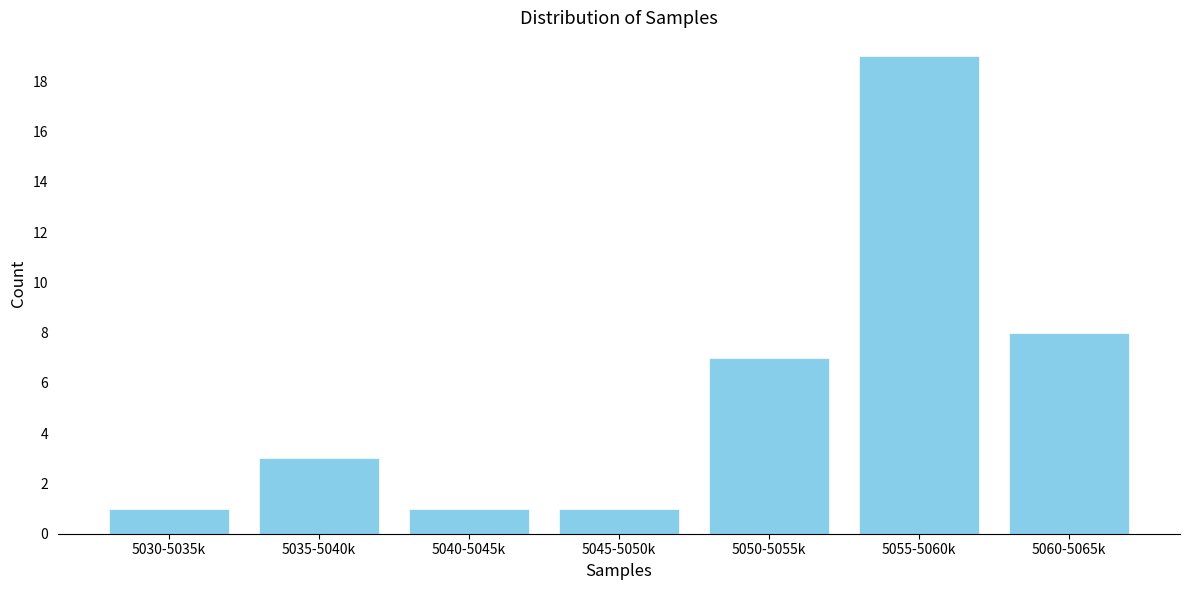

Reading left to right, list all the values displayed in this chart.

5030-5035k=1	5035-5040k=3	5040-5045k=1	5045-5050k=1	5050-5055k=7	5055-5060k=19	5060-5065k=8